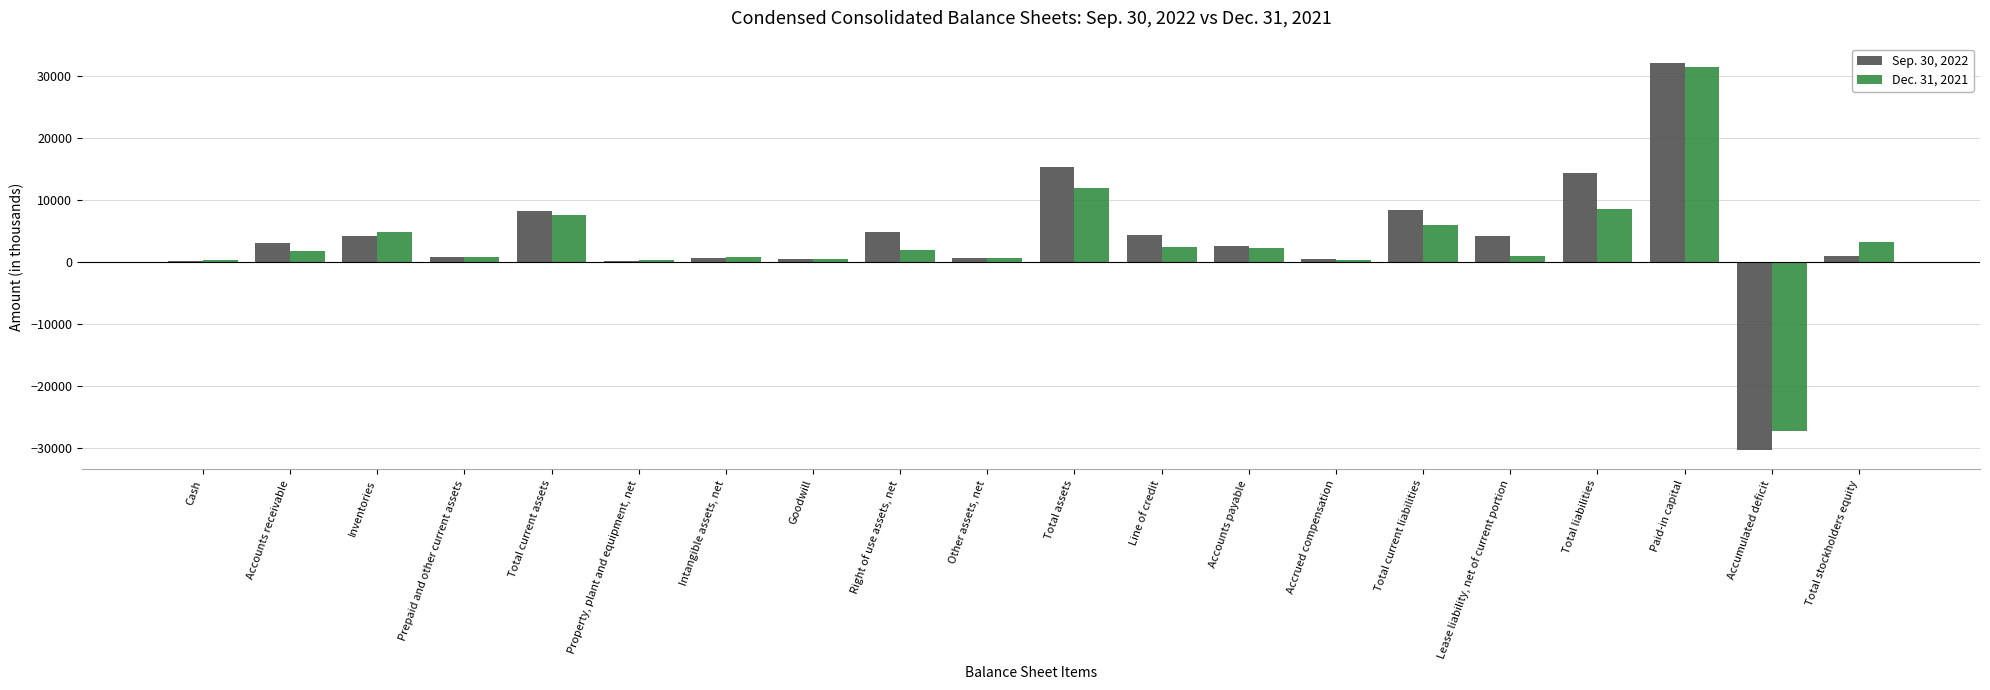

Are the bars grouped side by side (vs. stacked)?

Yes